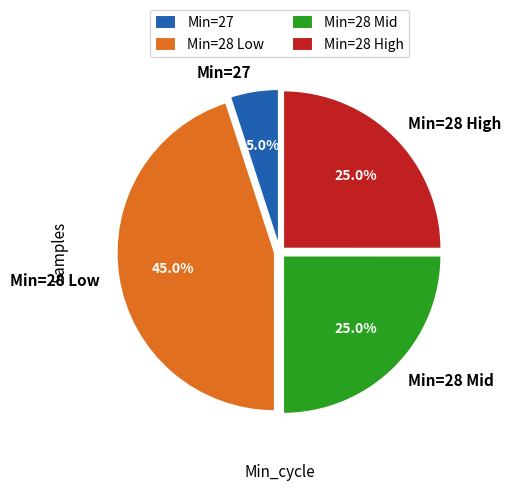

How many segments does this pie chart have?

4